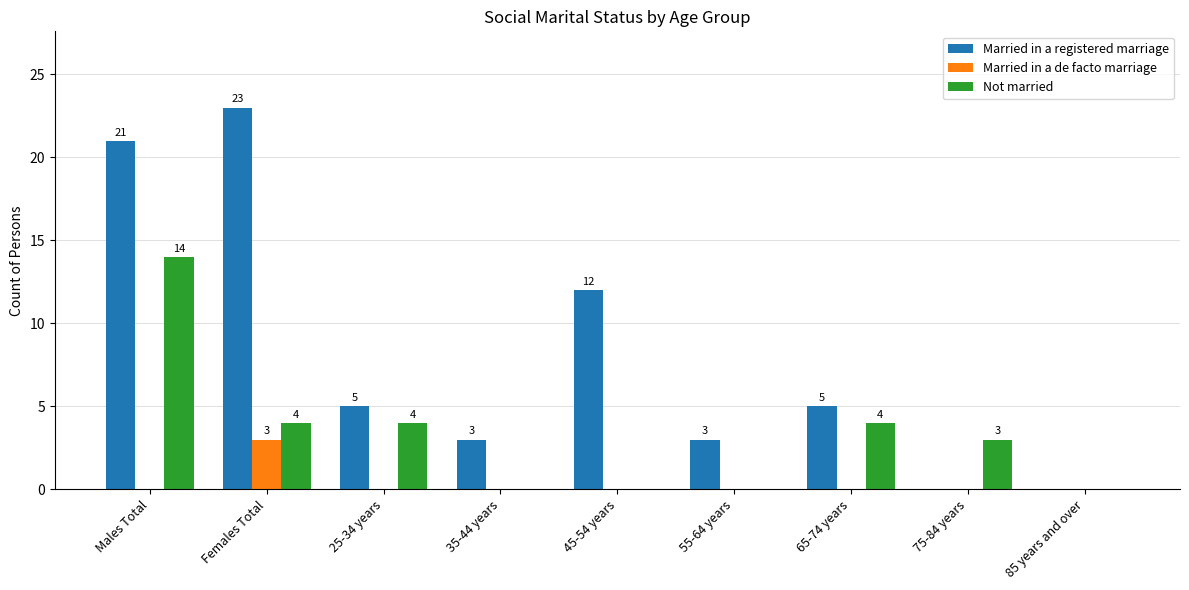

At which category is the sum across all series the highest?

Males Total